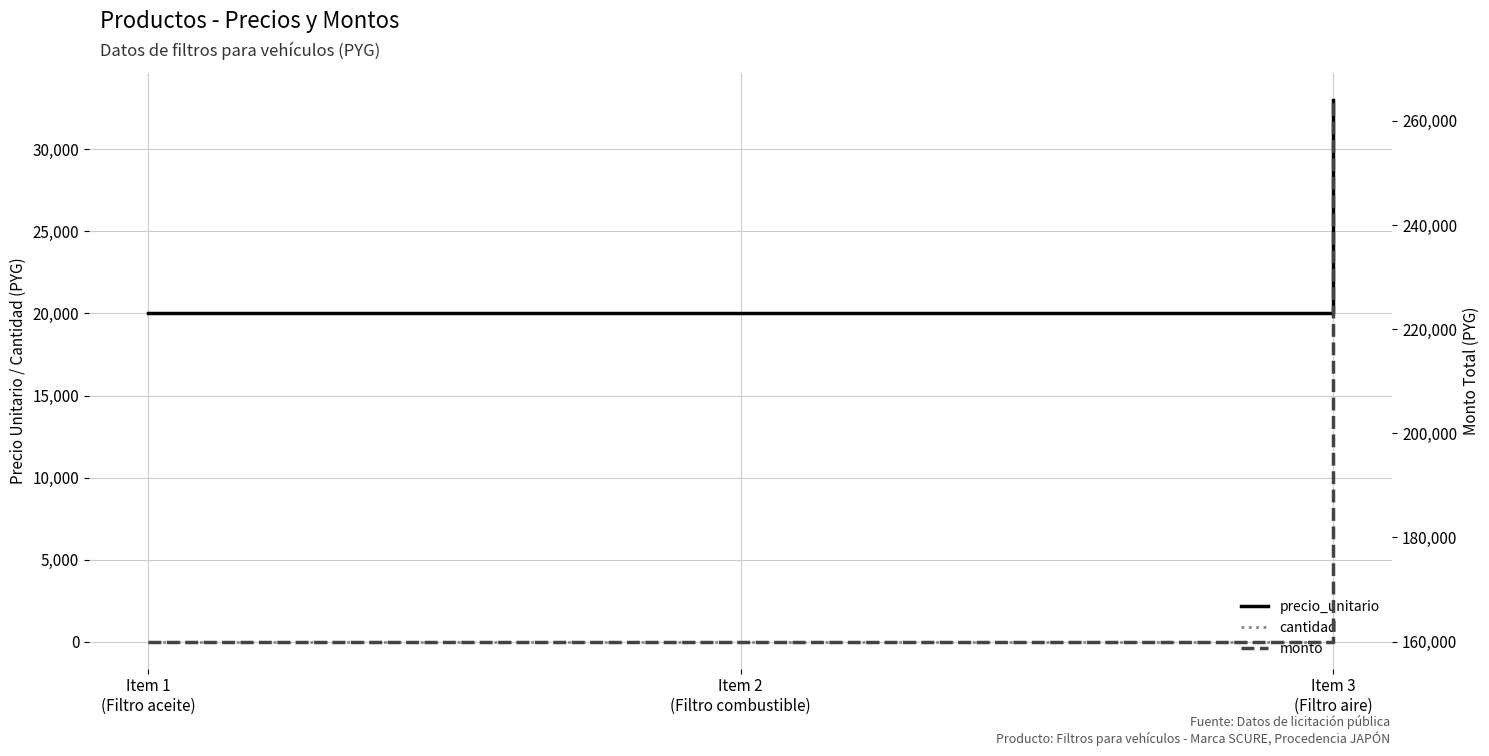

What is the difference between the monto values at Item 1
(Filtro aceite) and Item 3
(Filtro aire)?

104000